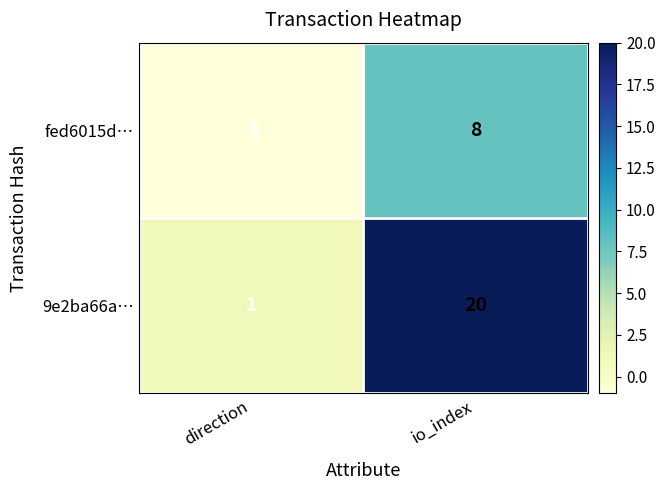

What is the total value across all series at io_index?

28